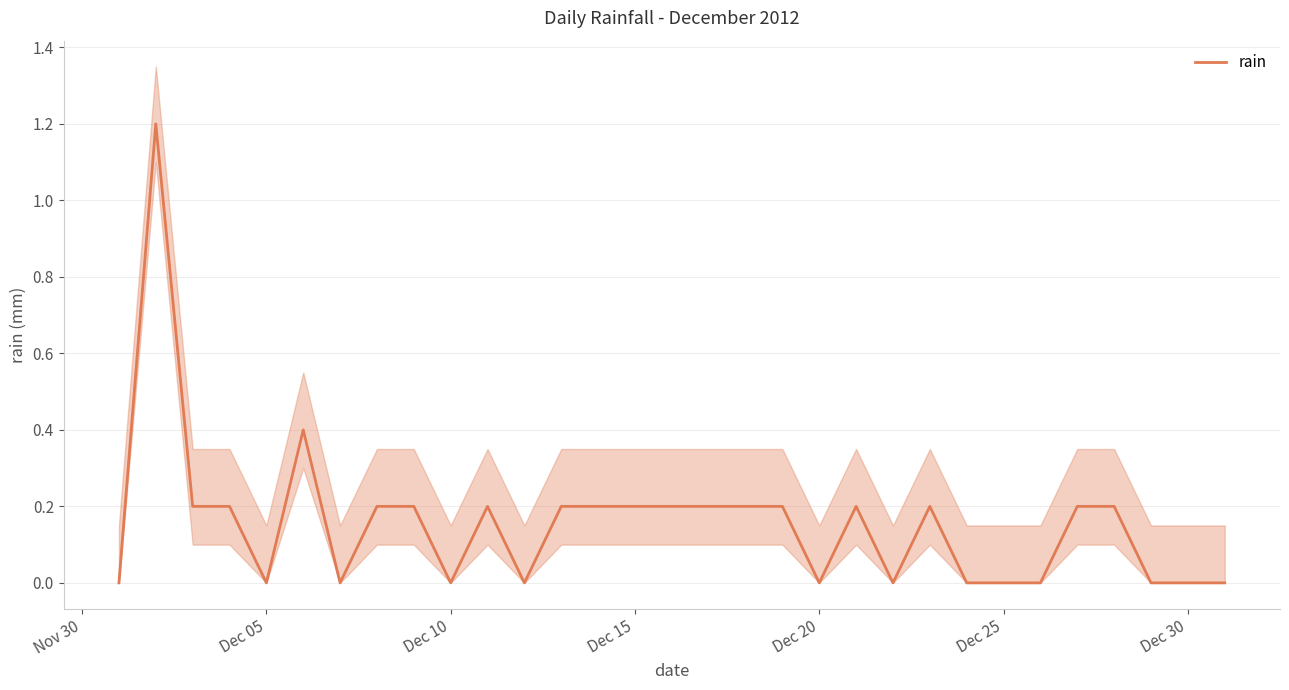

True or false: rain has a value of 0.4 at Dec 25.

False